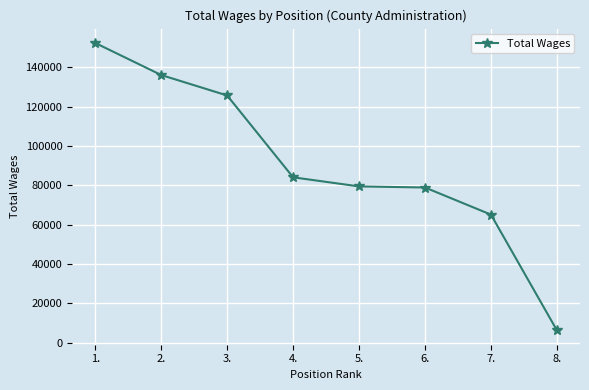

What is the value of the 1st point from the left?

152346